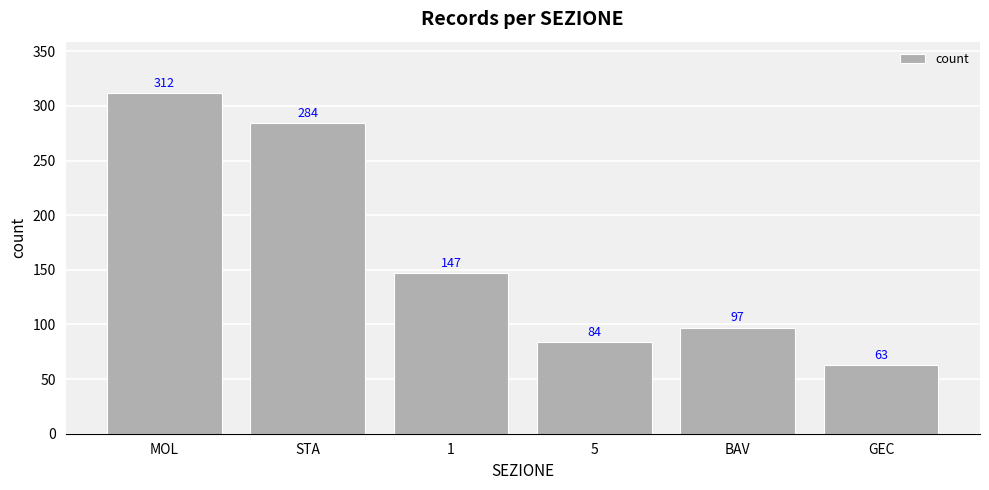

What position from the left is MOL?

1